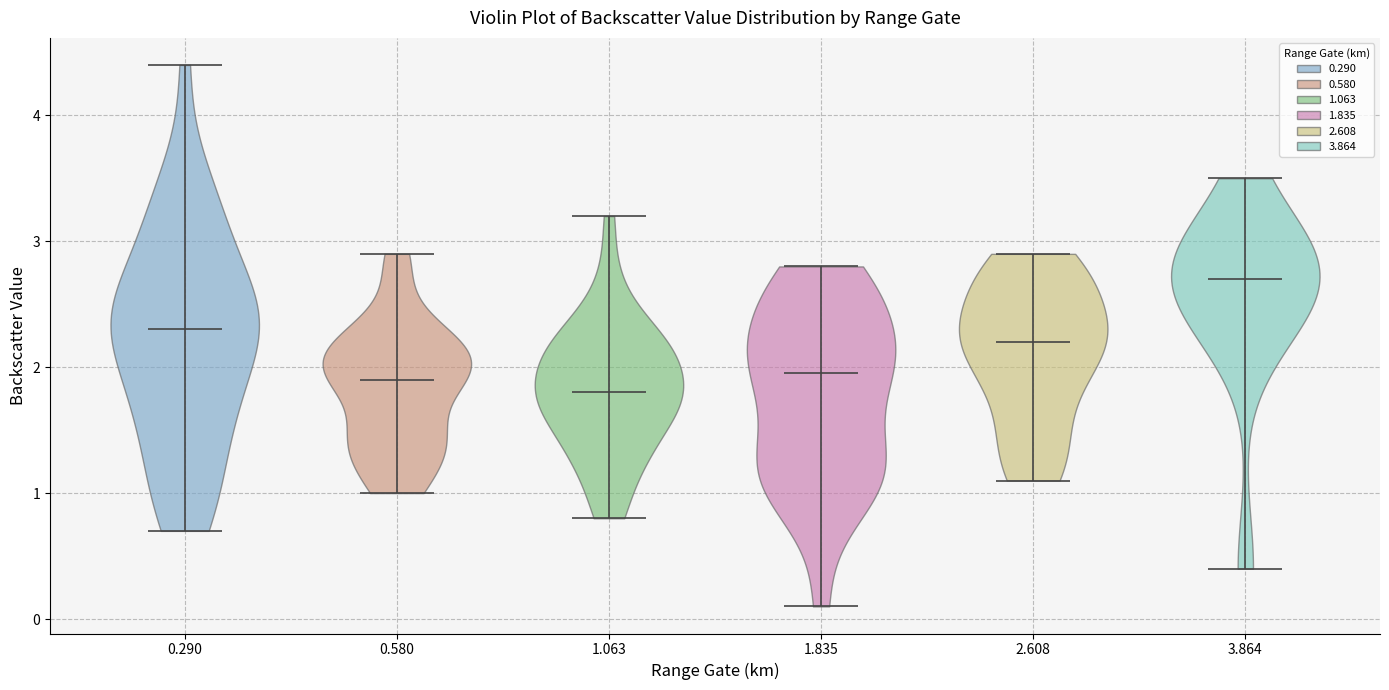

Reading left to right, read every violin against the y-axis: where its median line is, and the lowest and highest points it reaches. The values are not printed on the chart, so give them approximately, as read against the axis.

0.290: median line 2.3, lowest point 0.7, highest point 4.4
0.580: median line 1.9, lowest point 1.0, highest point 2.9
1.063: median line 1.8, lowest point 0.8, highest point 3.2
1.835: median line 2.0, lowest point 0.1, highest point 2.8
2.608: median line 2.2, lowest point 1.1, highest point 2.9
3.864: median line 2.7, lowest point 0.4, highest point 3.5